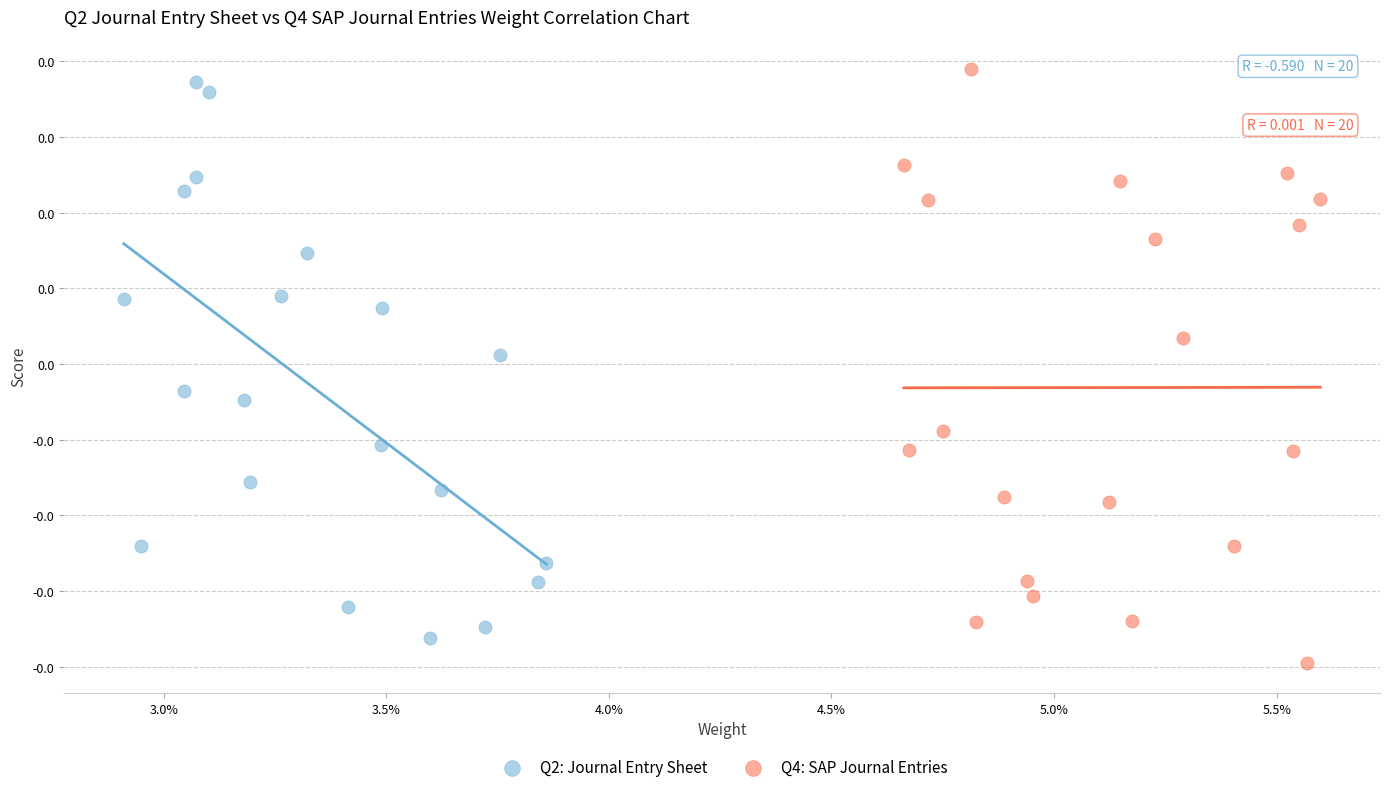

Which series contains the lowest Y value?

Q4: SAP Journal Entries